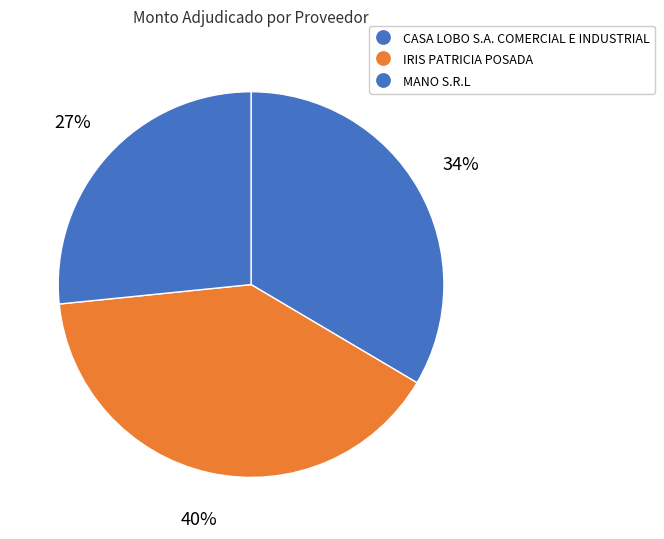

Between CASA LOBO S.A. COMERCIAL E INDUSTRIAL and IRIS PATRICIA POSADA, which is larger?

IRIS PATRICIA POSADA